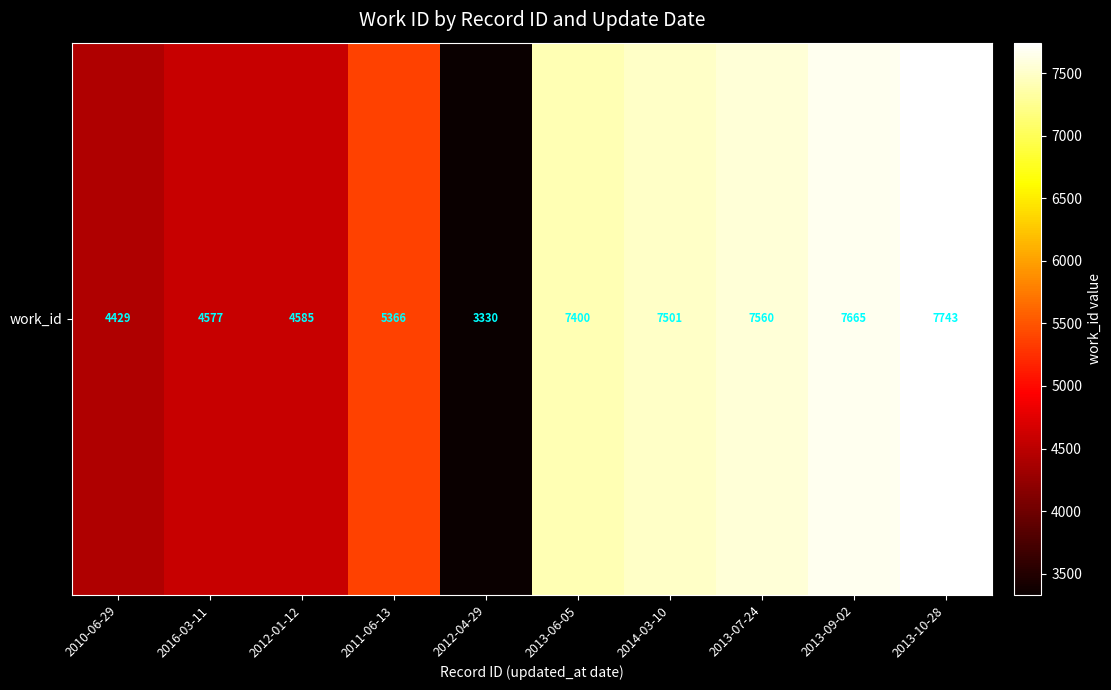

How many data points does each series have?

10